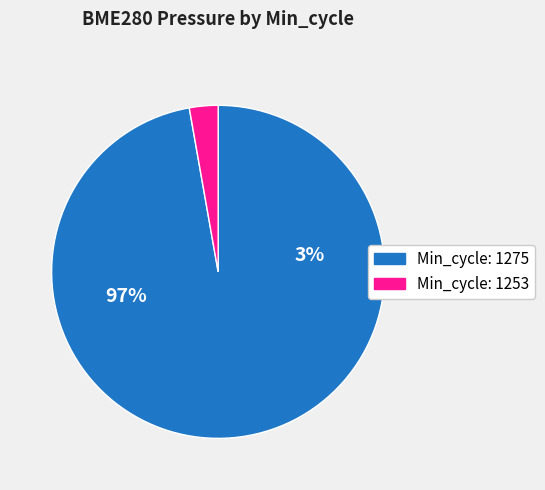

What is the largest slice in the pie chart?

1275